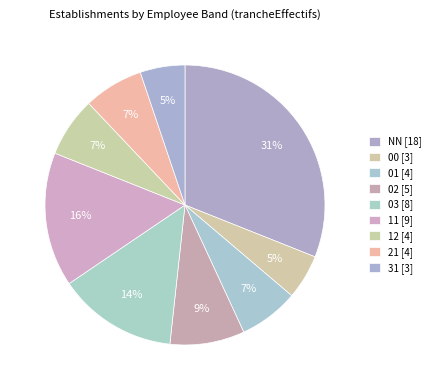

Does NN represent more than half of the total?

No